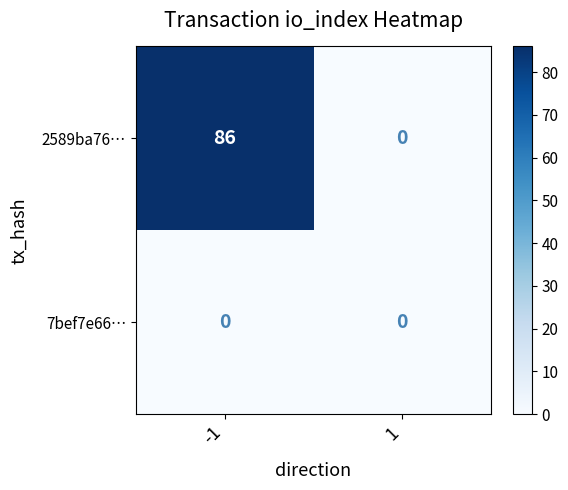

What is the average value of the 2589ba76… series?

43